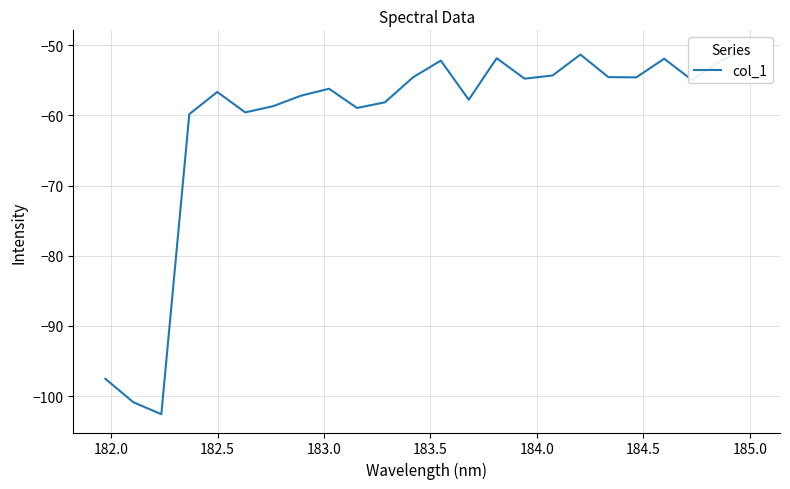

What is the value of the 2nd point from the left?

-100.9